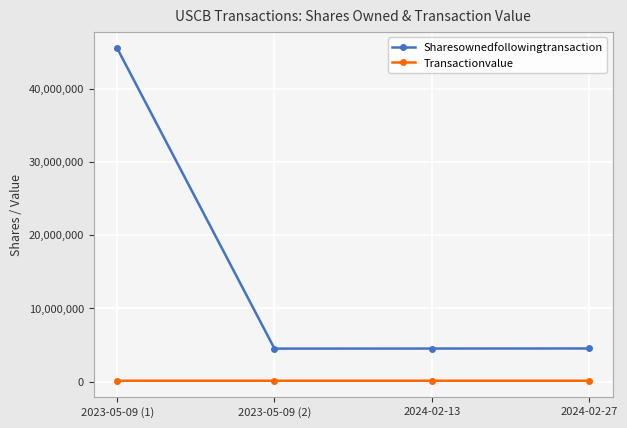

True or false: Sharesownedfollowingtransaction and Transactionvalue intersect in this chart.

False